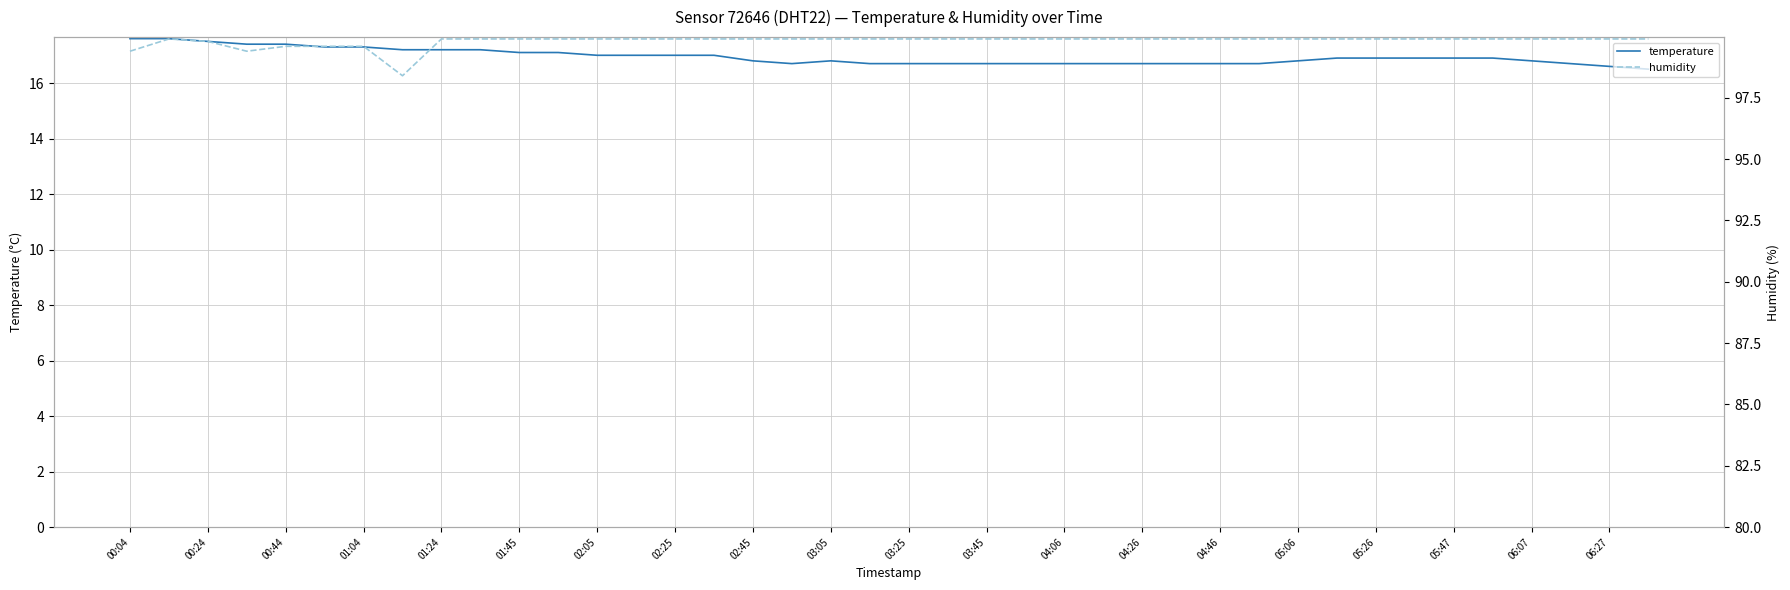

Which series has the largest total across all categories?

humidity